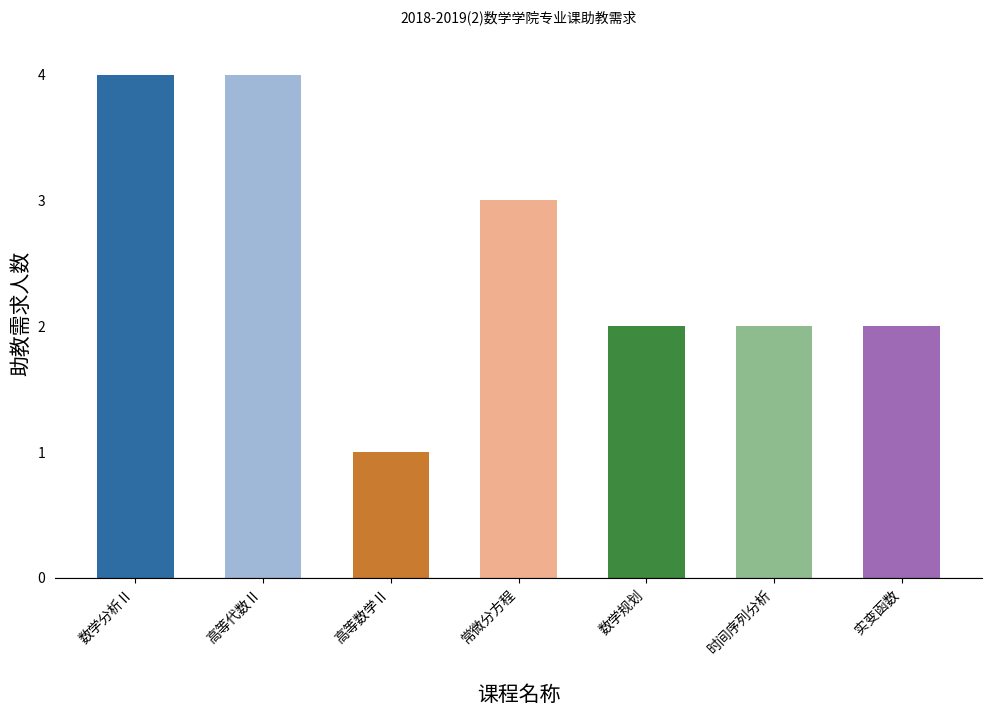

The chart shows a value of 3 at 实变函数. True or false?

False